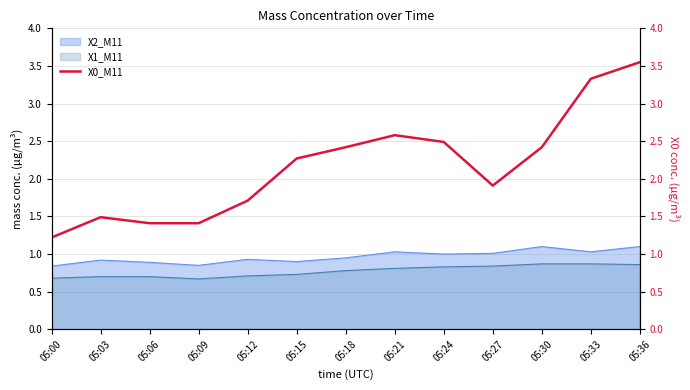

List the labels in order of value, largest first.

05:36, 05:33, 05:21, 05:24, 05:18, 05:30, 05:15, 05:27, 05:12, 05:03, 05:06, 05:09, 05:00